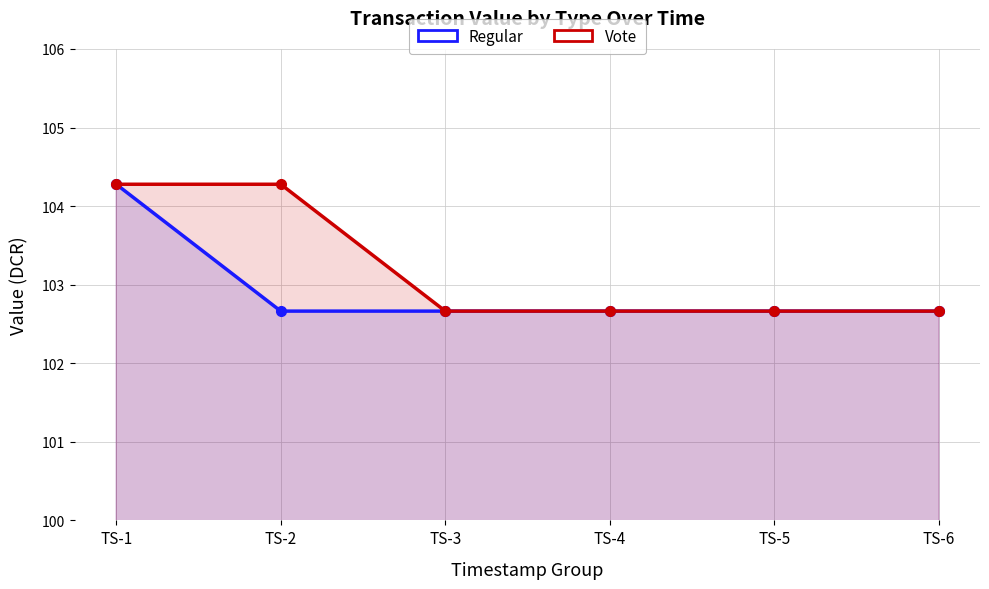

At TS-1, list the series in order from largest to smallest.

Regular, Vote